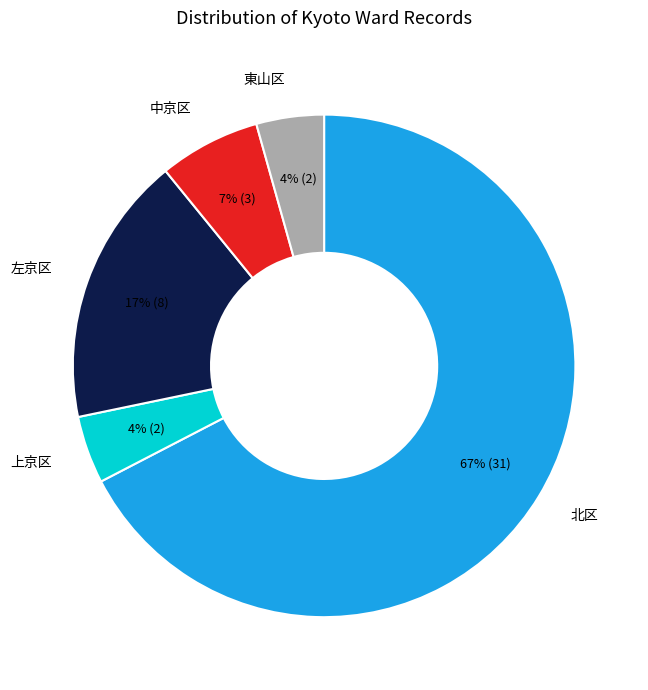

Is there any slice that represents more than half of the pie?

Yes